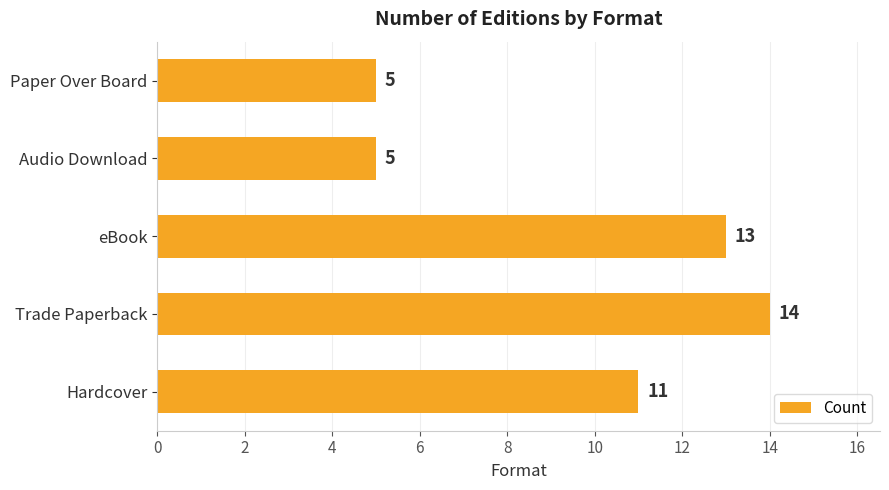

What is the difference between the values at Audio Download and eBook?

8